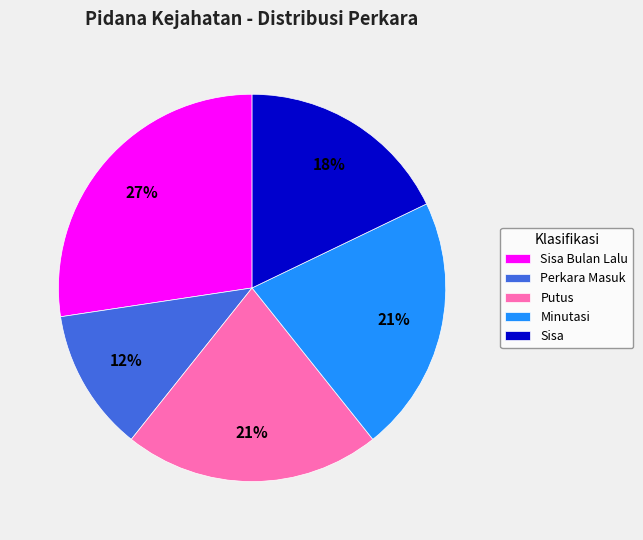

Is there any slice that represents more than half of the pie?

No